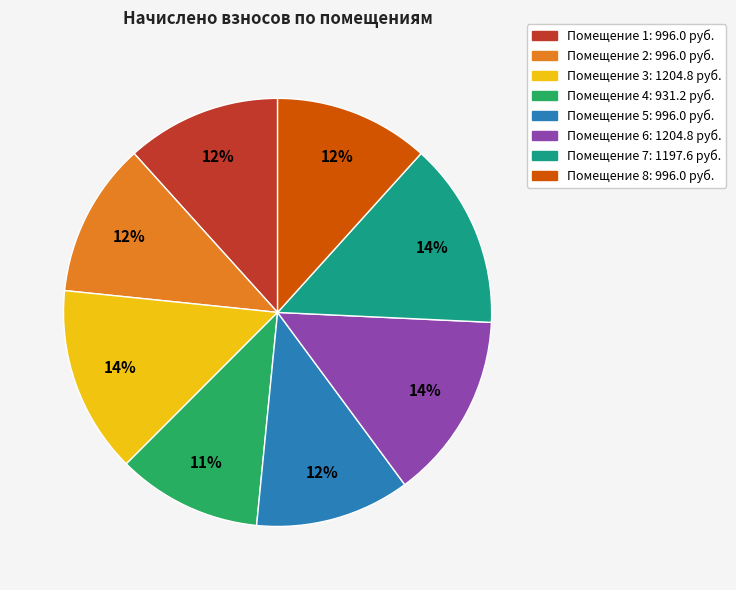

Does any single category account for the majority?

No